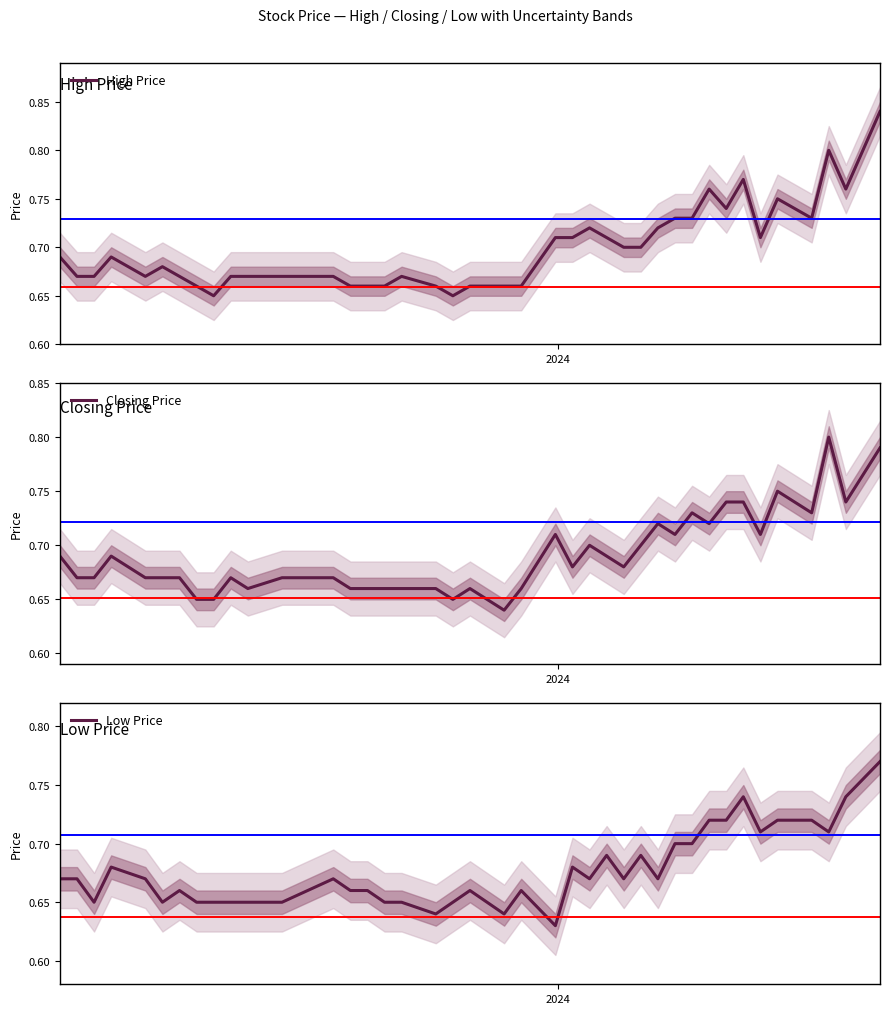

Is it true that Closing Price equals 0.5 at 32?

False